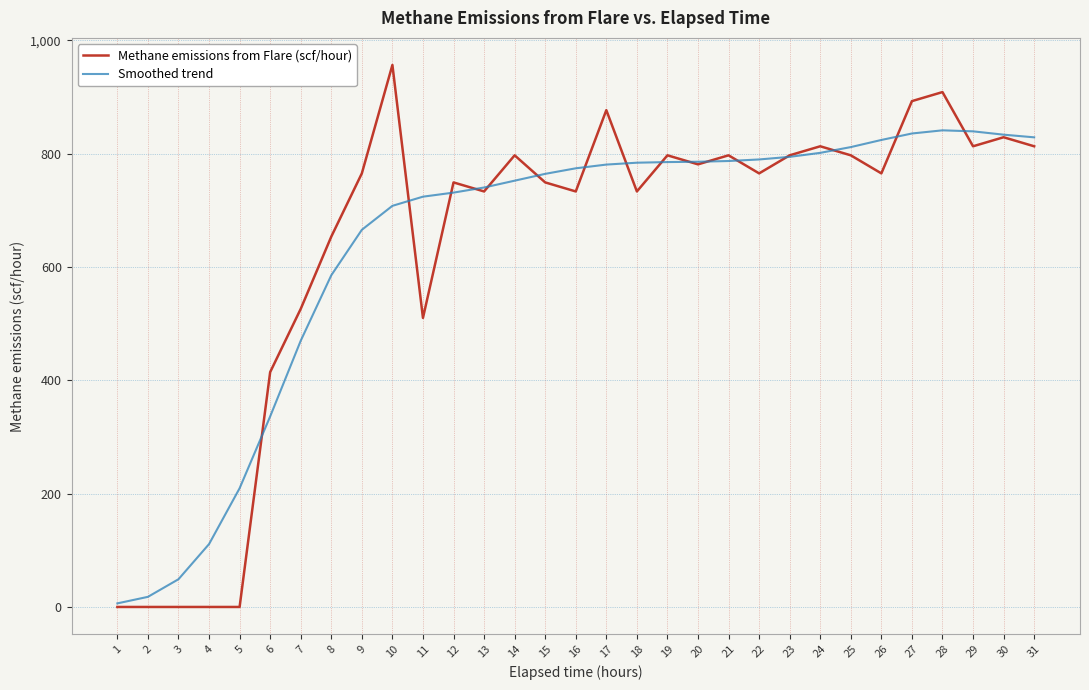

At which label does Smoothed trend first exceed 774?

16